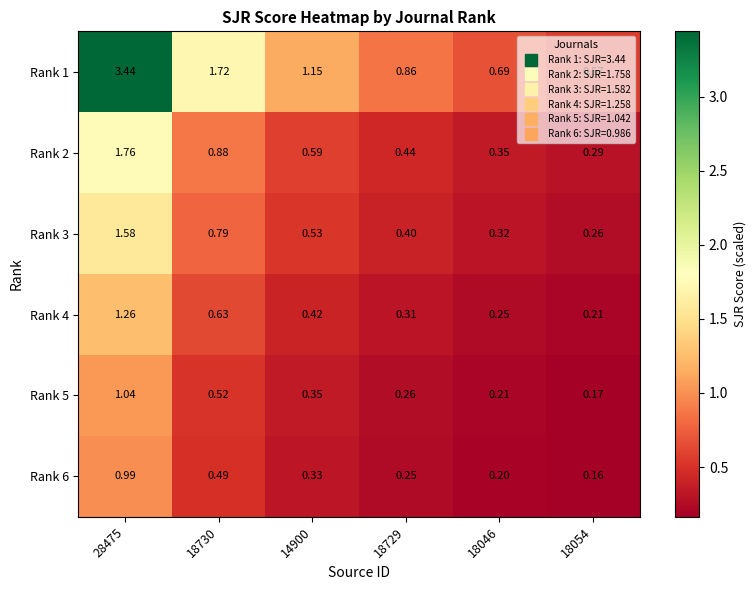

Is the value of Rank 5 at 18046 greater than the value of Rank 2 at 18046?

No